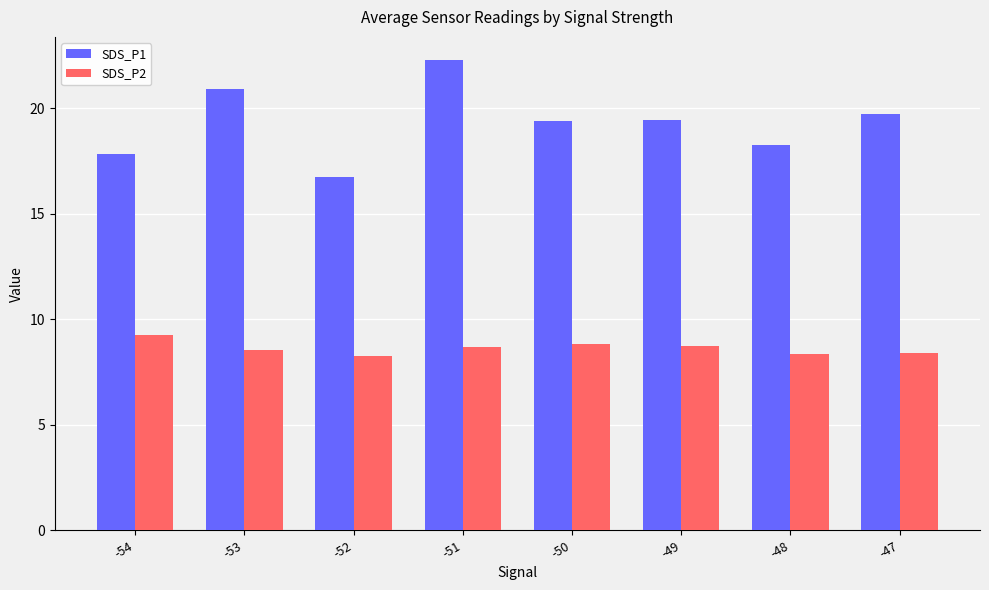

What are all the series names shown in the legend?

SDS_P1, SDS_P2